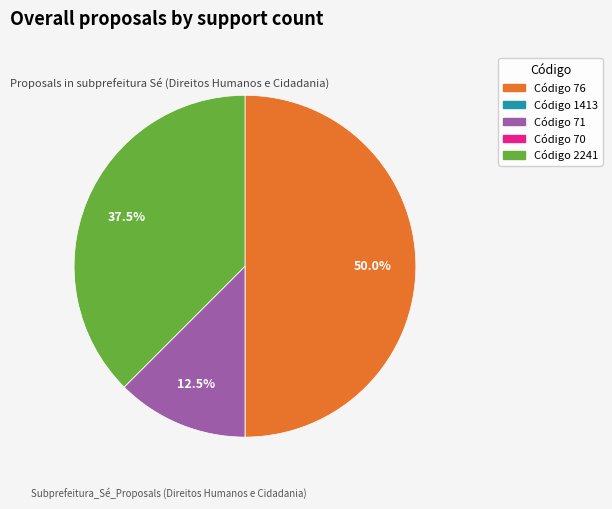

Which slice is the smallest?

1413